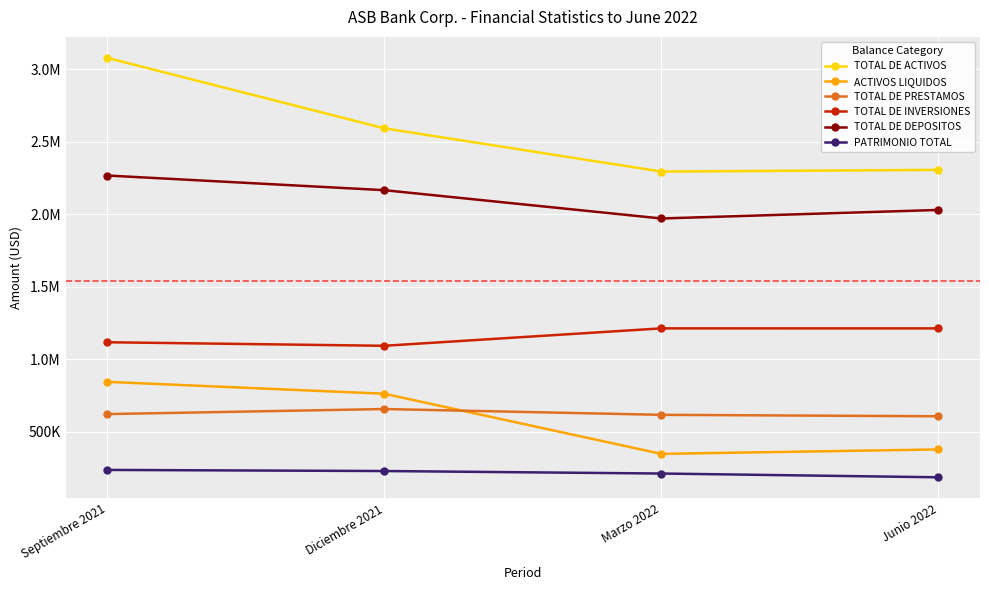

What is the greatest value displayed?

3079854.8